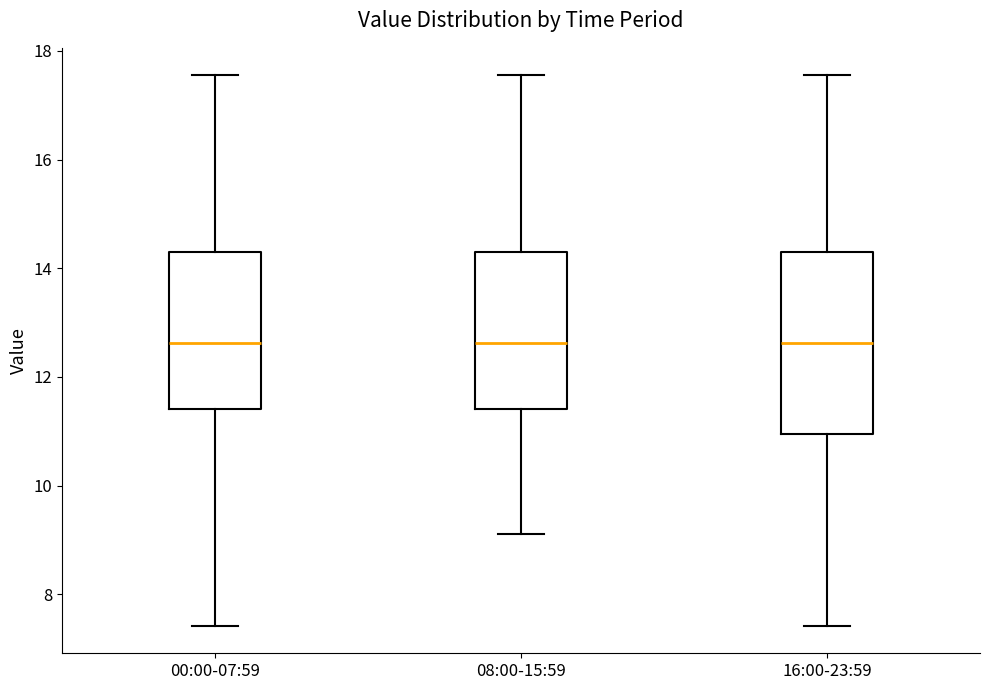

Where does the lower whisker of the box for 16:00-23:59 end on the y-axis? The values are not printed on the chart, so give them approximately, as read against the axis.

7.4